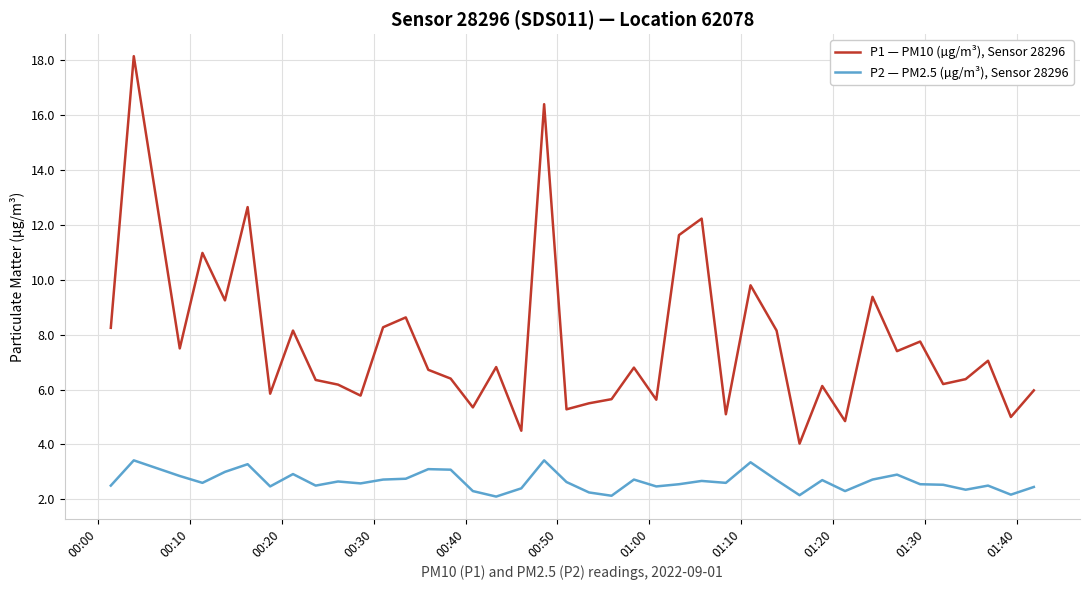

True or false: P2 — PM2.5 (µg/m³), Sensor 28296 and P1 — PM10 (µg/m³), Sensor 28296 intersect in this chart.

False